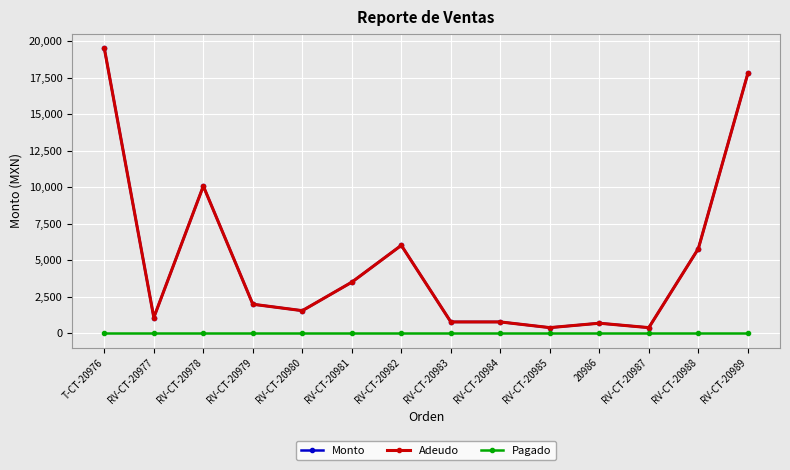

True or false: Adeudo and Pagado intersect in this chart.

False